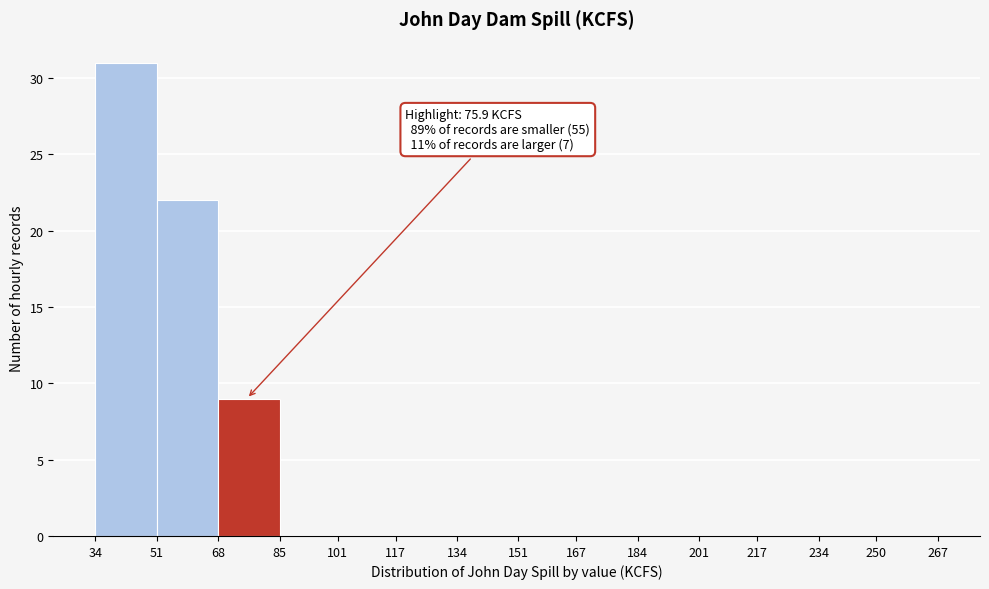

Which range on the x-axis has the tallest bar?

34 to 51